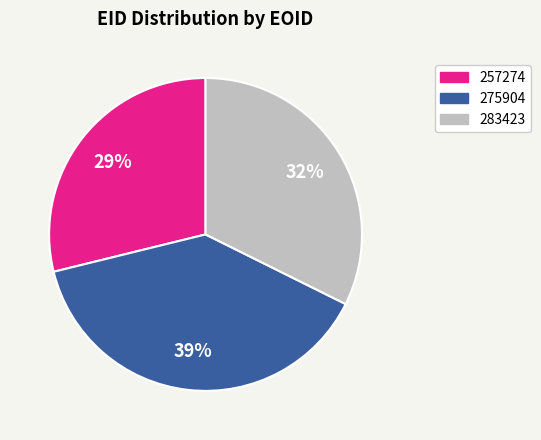

How many segments does this pie chart have?

3